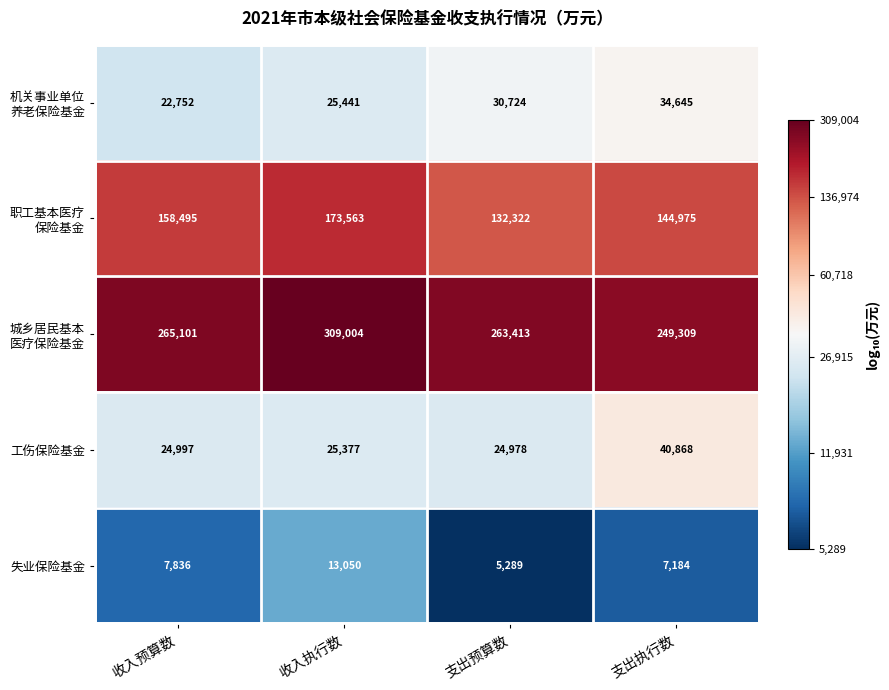

Which label corresponds to the smallest value in the chart?

支出预算数